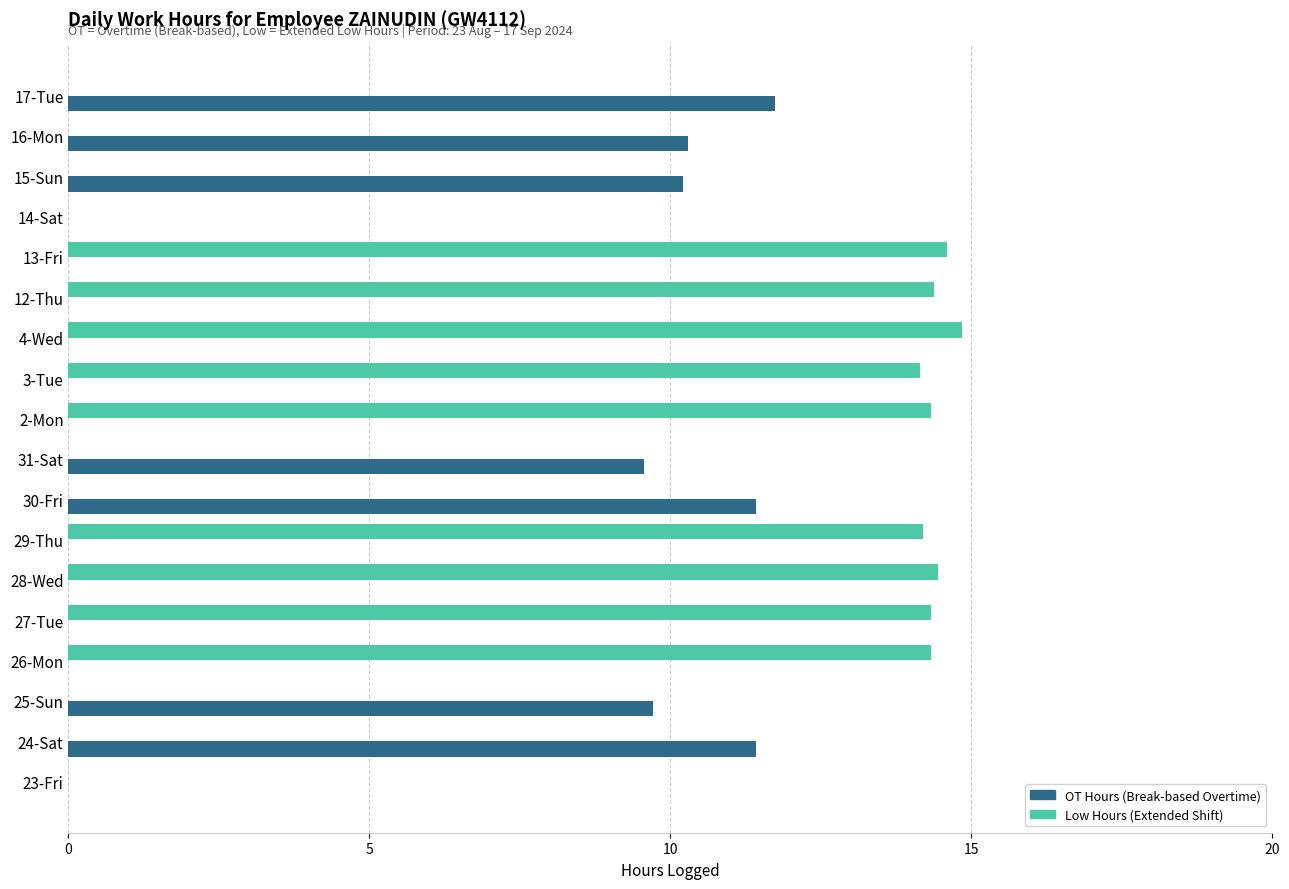

What is the total value across all series at 3-Tue?

14.1